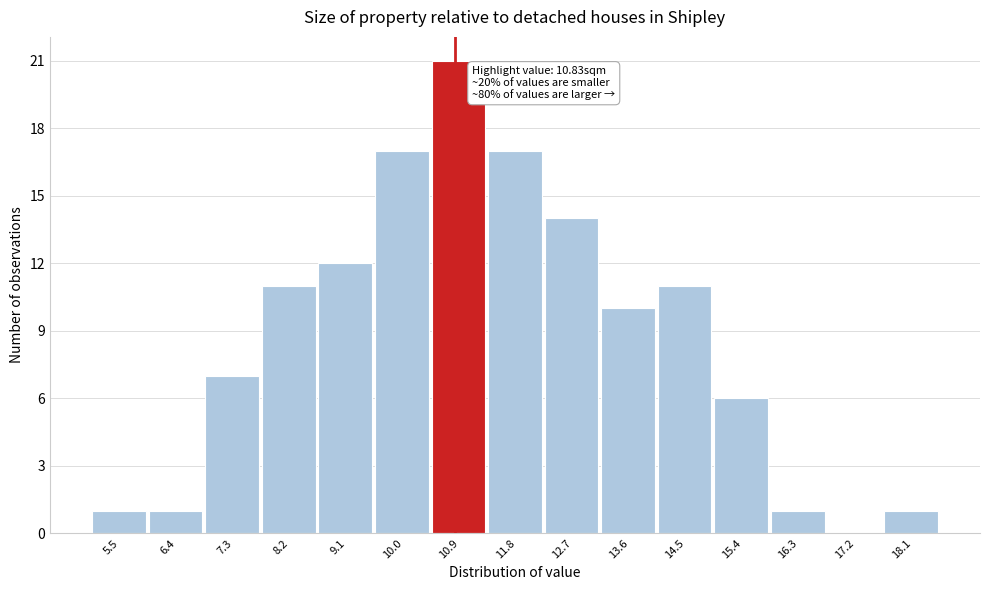

Over which range of the x-axis is the bar tallest?

10.5 to 11.4